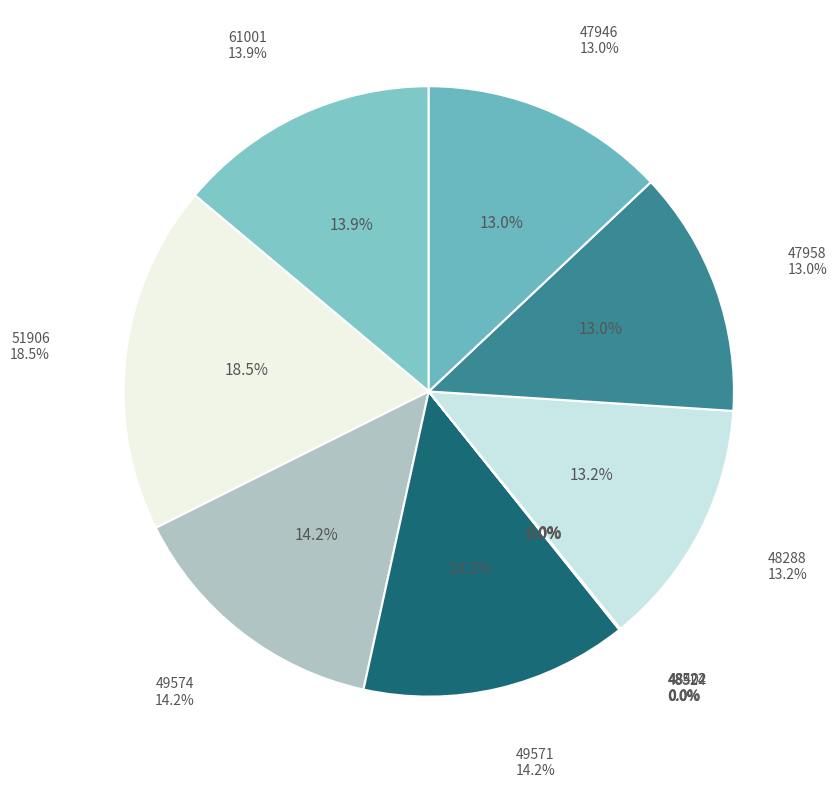

To the nearest percent, what portion does 49574 represent?

14%